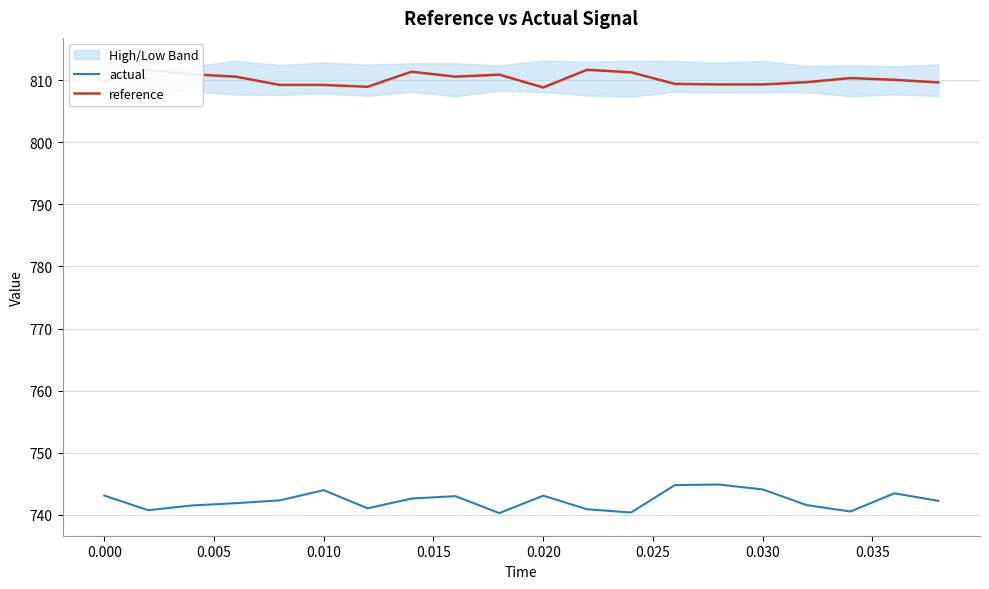

True or false: actual and reference intersect in this chart.

False